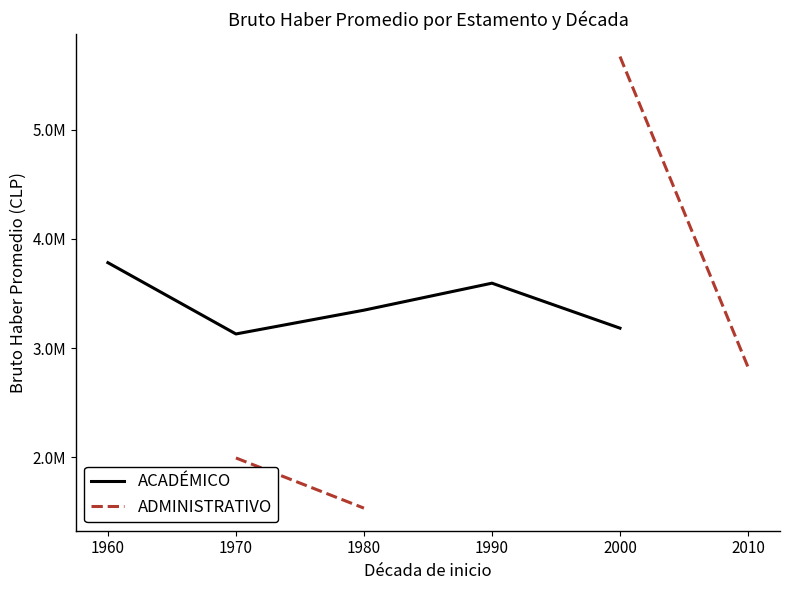

At which category is the sum across all series the highest?

2000